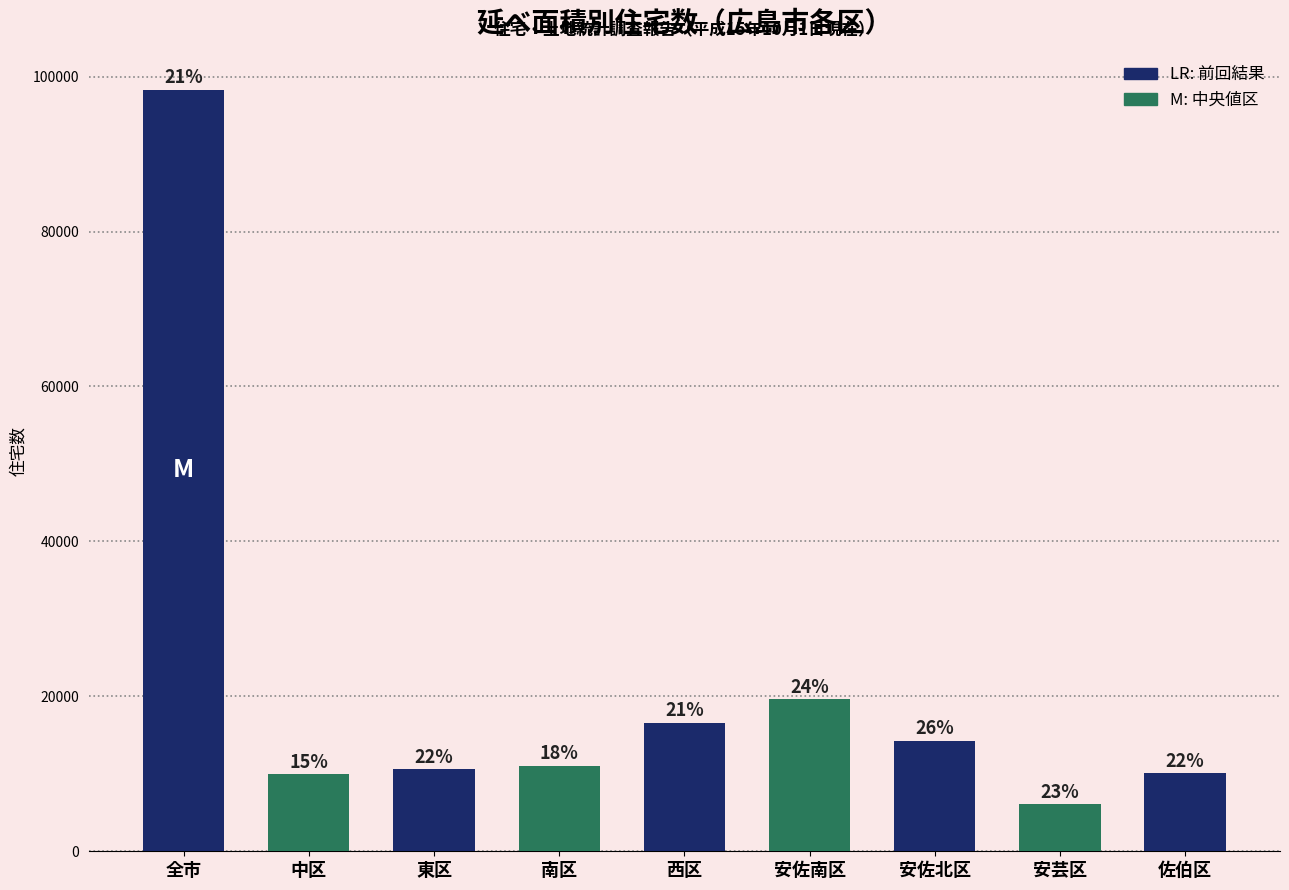

How many bars are there in total?

9